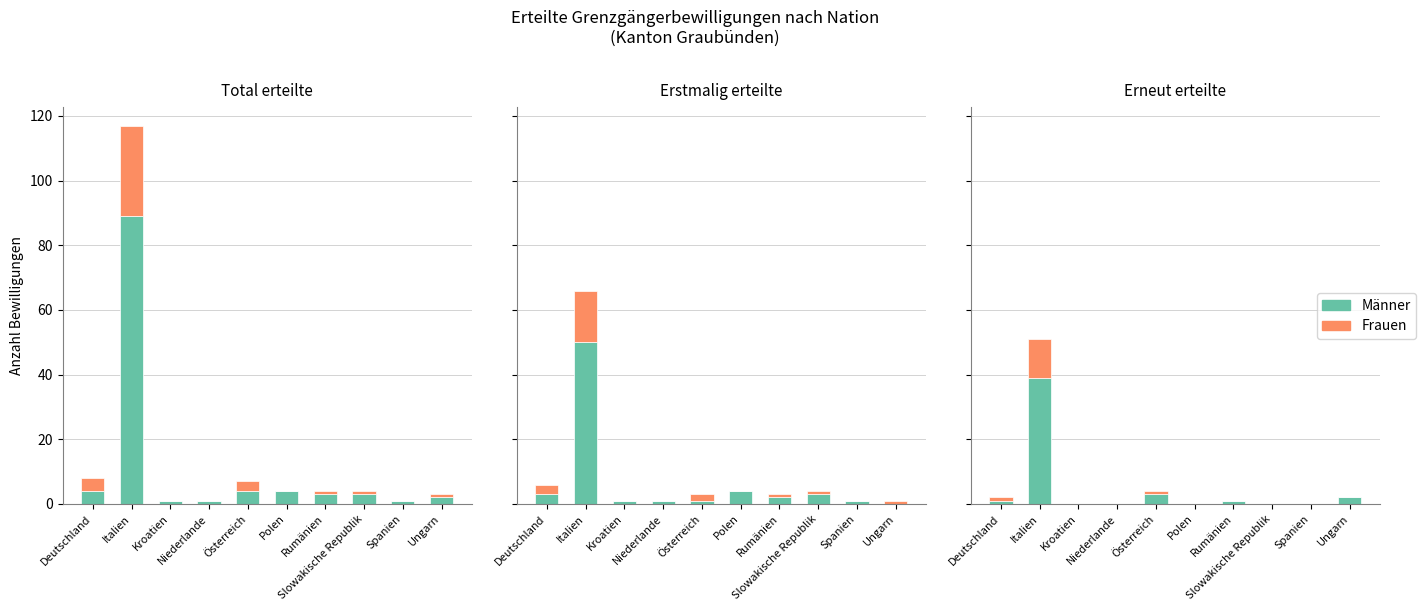

What position from the left is Polen?

6